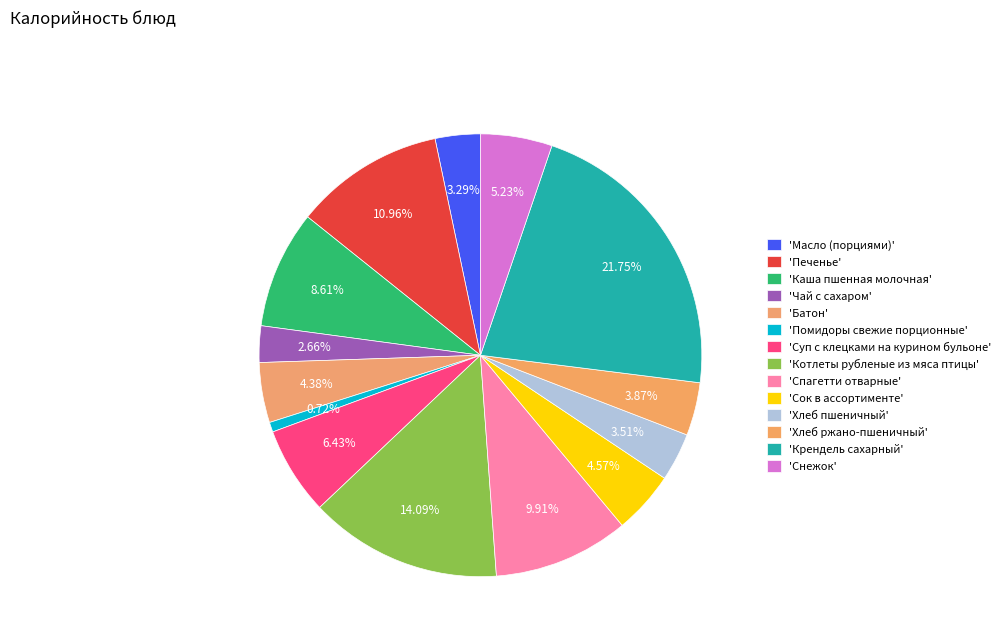

Rank the categories by value from lowest to highest.

Помидоры свежие порционные, Чай с сахаром, Масло (порциями), Хлеб пшеничный, Хлеб ржано-пшеничный, Батон, Сок в ассортименте, Снежок, Суп с клецками на курином бульоне, Каша пшенная молочная, Спагетти отварные, Печенье, Котлеты рубленые из мяса птицы, Крендель сахарный